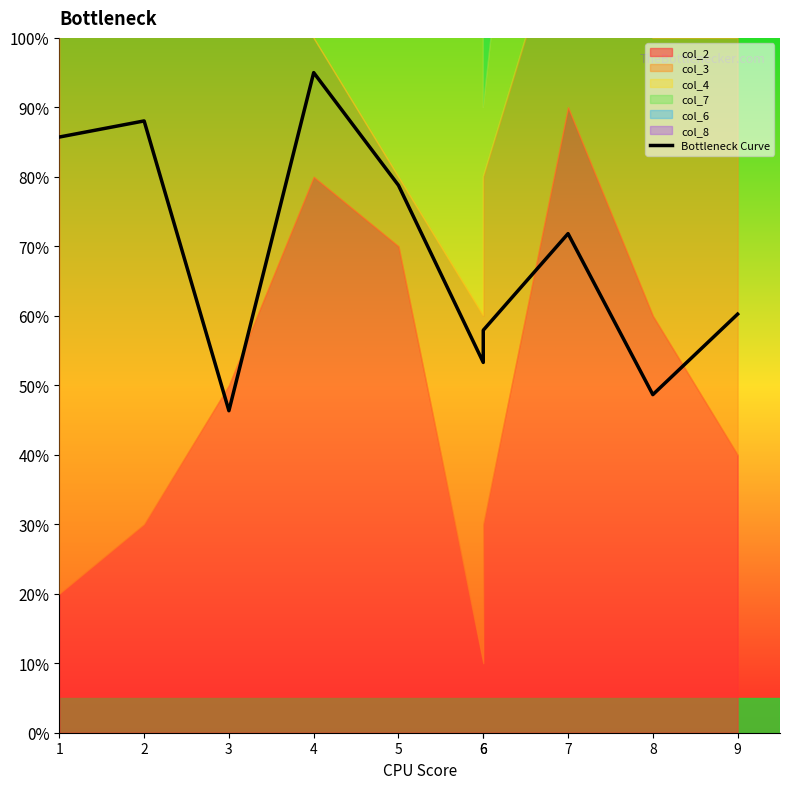

Read the value at 8.

4.9